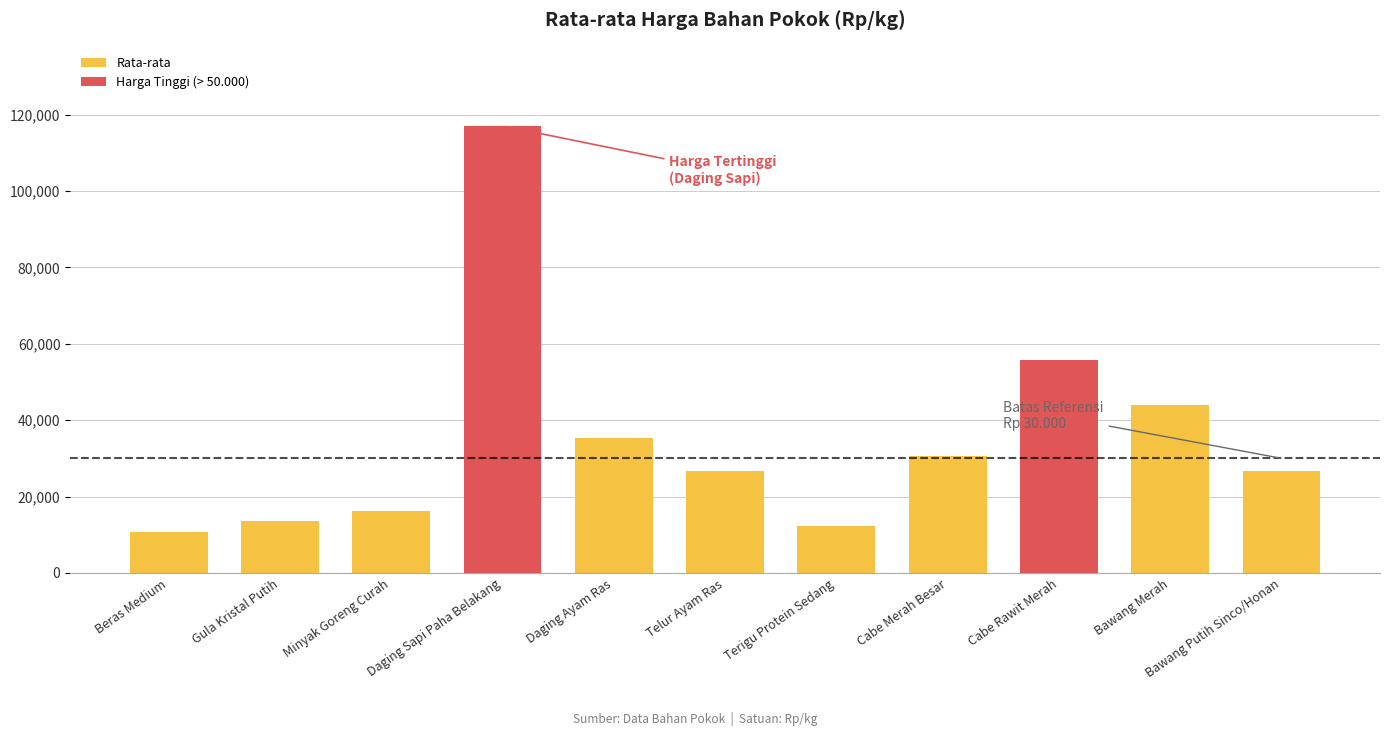

The value at Beras Medium is 2387.2. True or false?

False